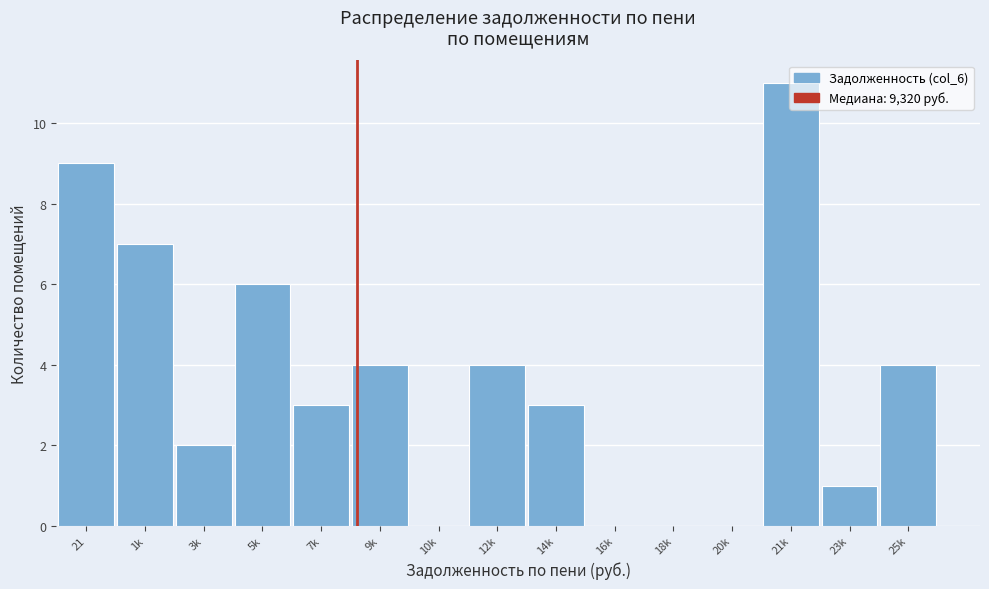

What is the ratio of the value at 14k to the value at 9k?

0.8